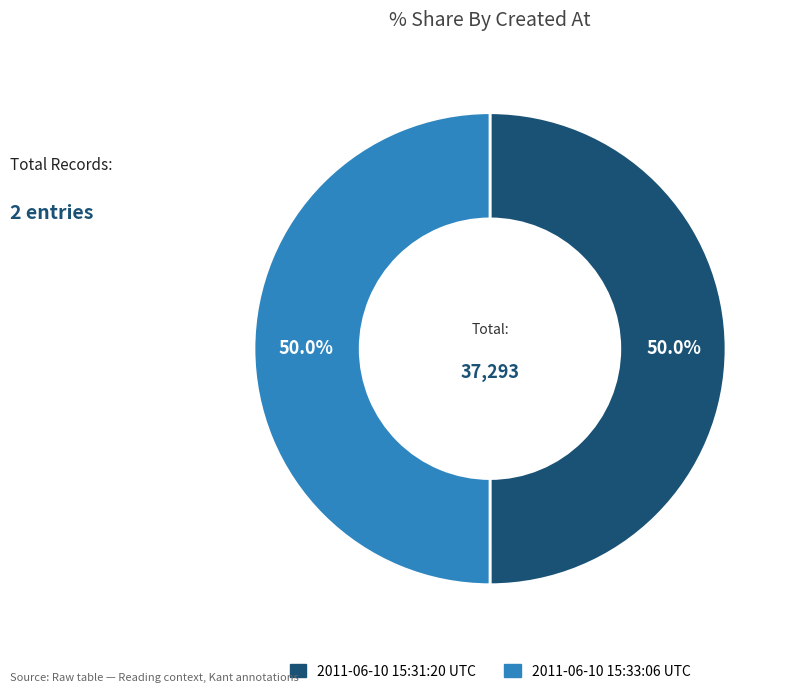

Approximately how many times larger is the value at 2011-06-10 15:31:20 UTC compared to 2011-06-10 15:33:06 UTC?

1.0